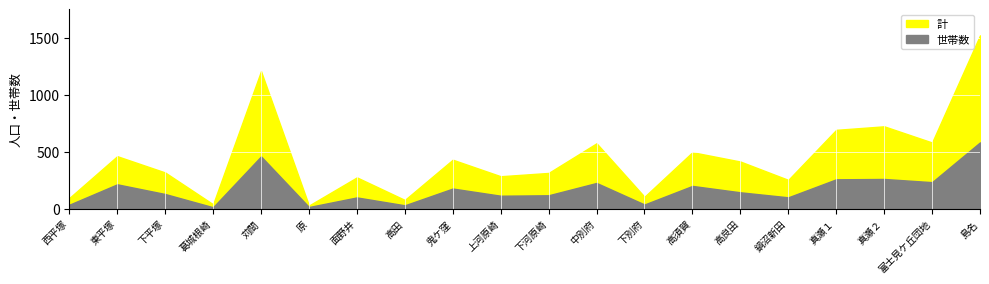

What is the label of the 16th point from the left?

鍋沼新田